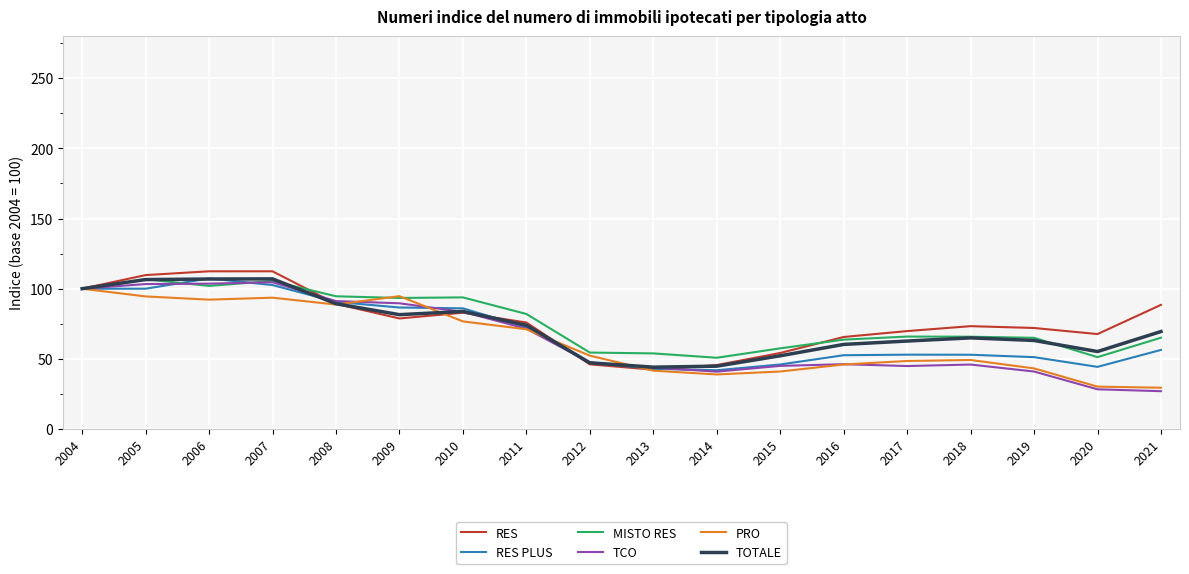

How many lines are shown in the chart?

6